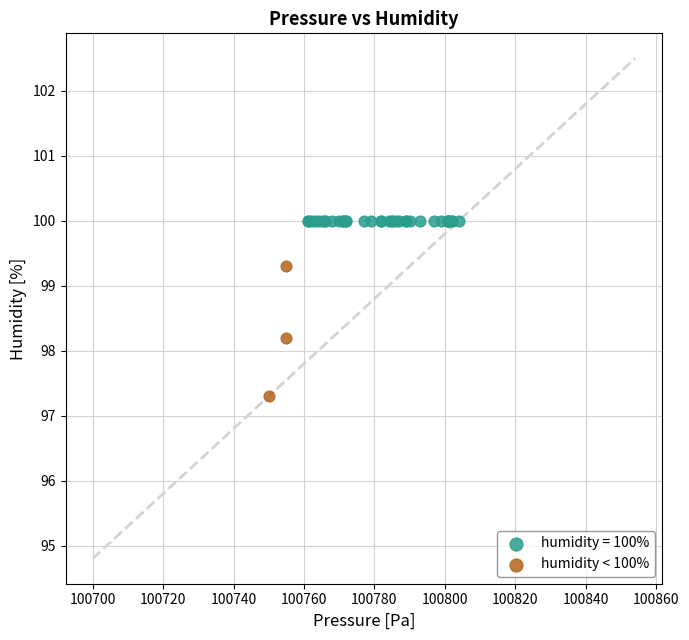

Which series contains the highest Y value?

humidity = 100%